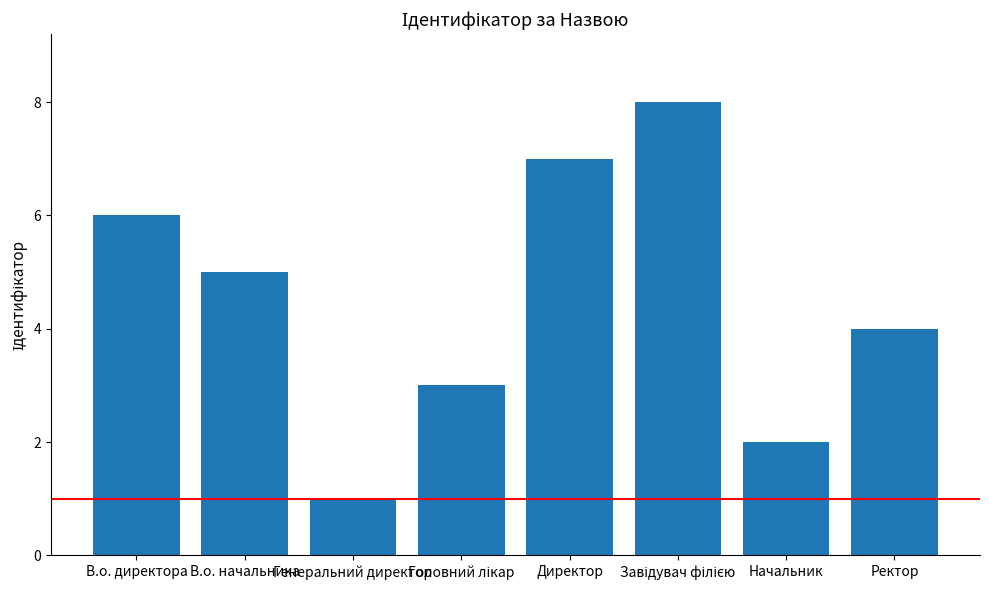

What is the label of the 1st bar from the right?

Ректор